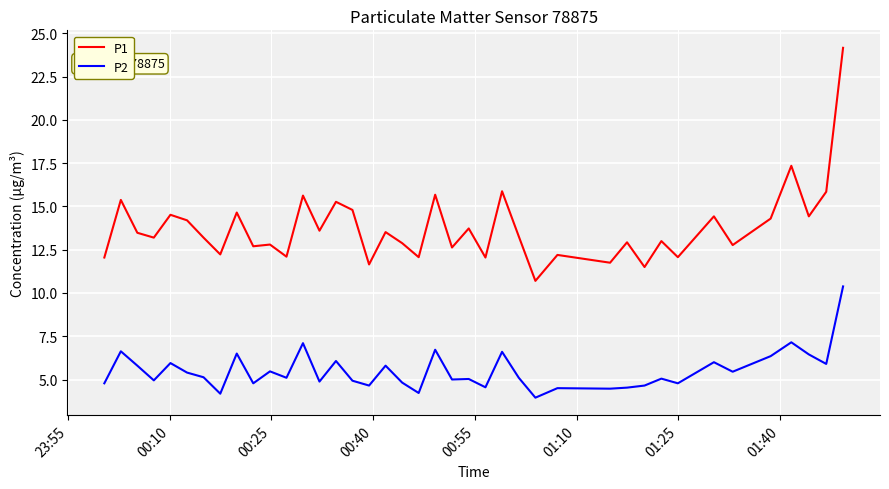

Which series has the largest total across all categories?

P1